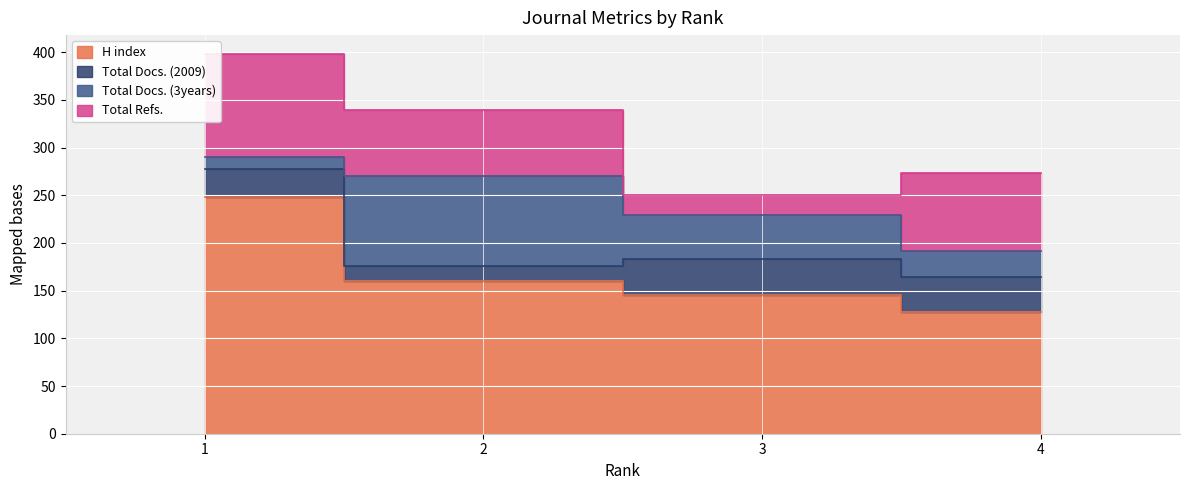

What is the spread (max minus min) of values at 2?

144